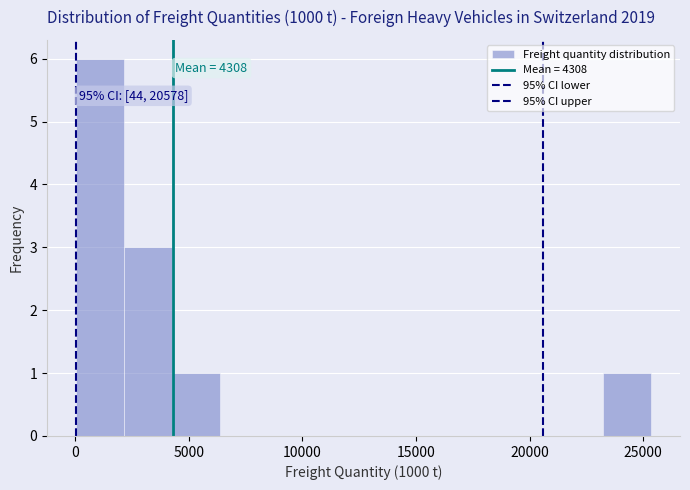

Over which range of the x-axis is the bar tallest?

0 to 2000